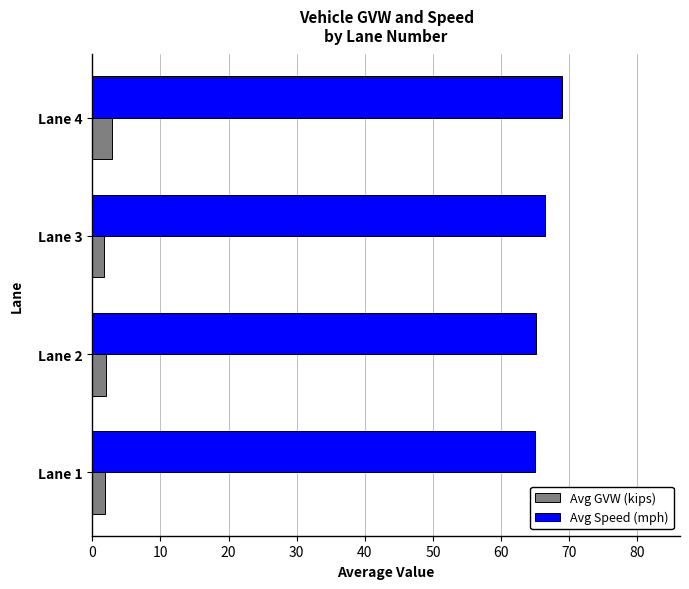

What is the difference between the highest and lowest values at Lane 2?

63.1